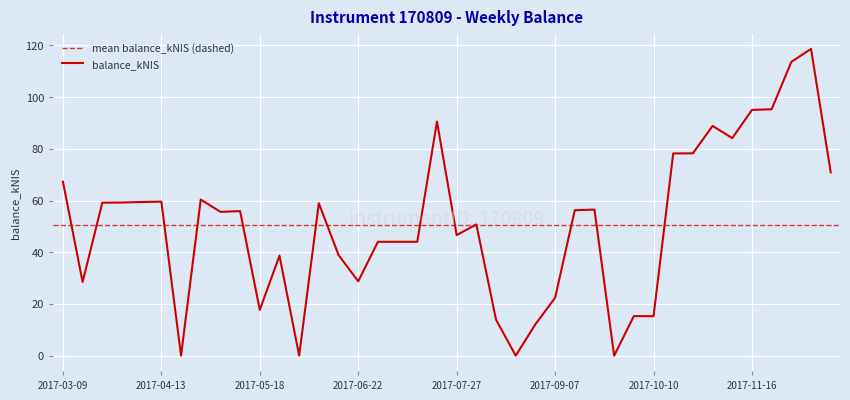

The chart shows a value of 46.8 at 2017-03-16. True or false?

False